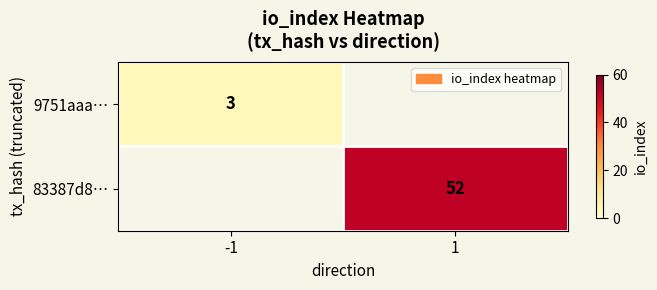

Count the number of data series in this chart.

2